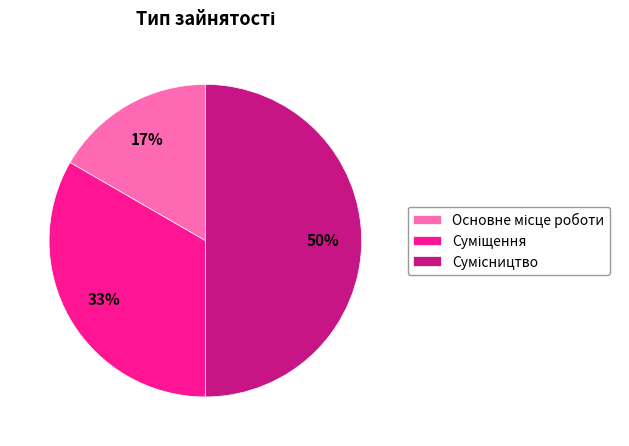

How many slices are in this pie chart?

3